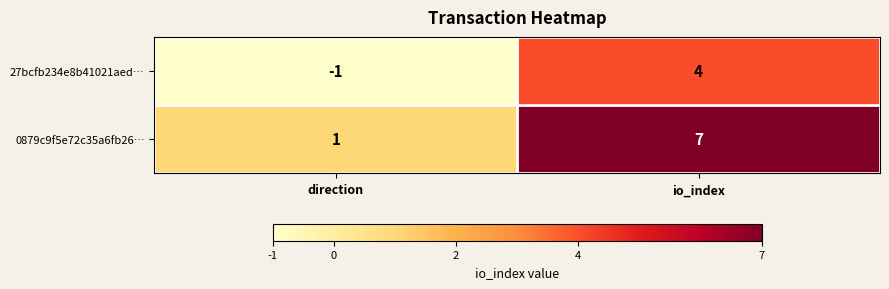

Is it true that 0879c9f5e72c35a6fb26… equals 2 at io_index?

False